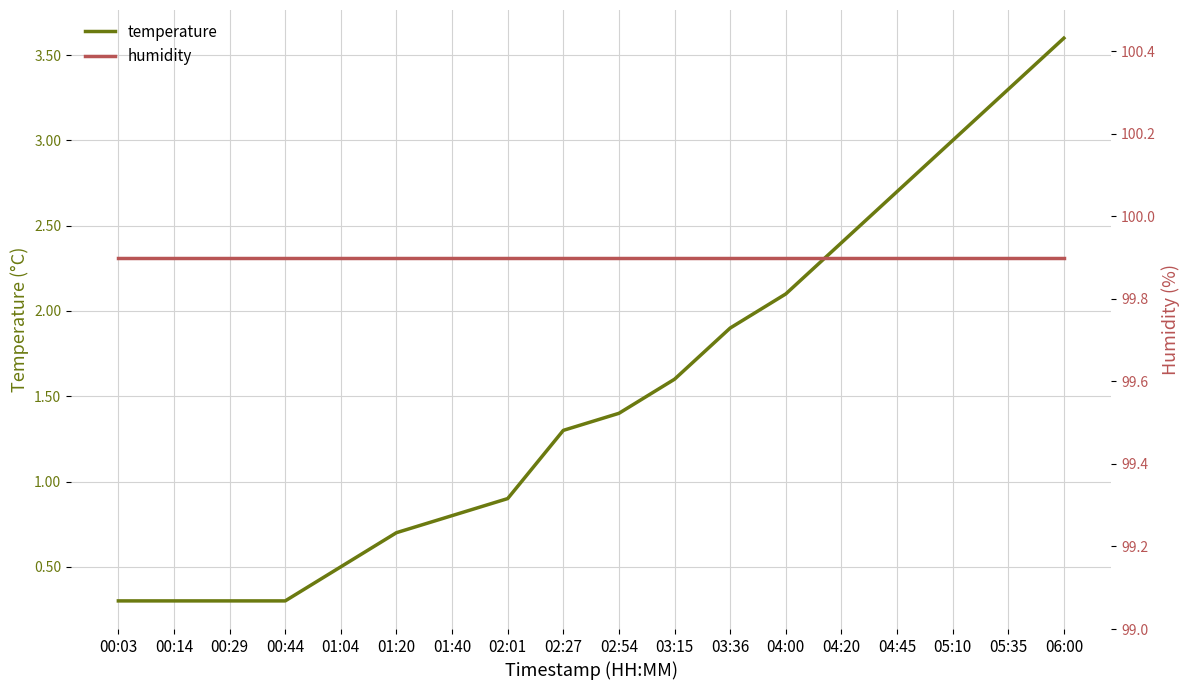

How many lines are shown in the chart?

2